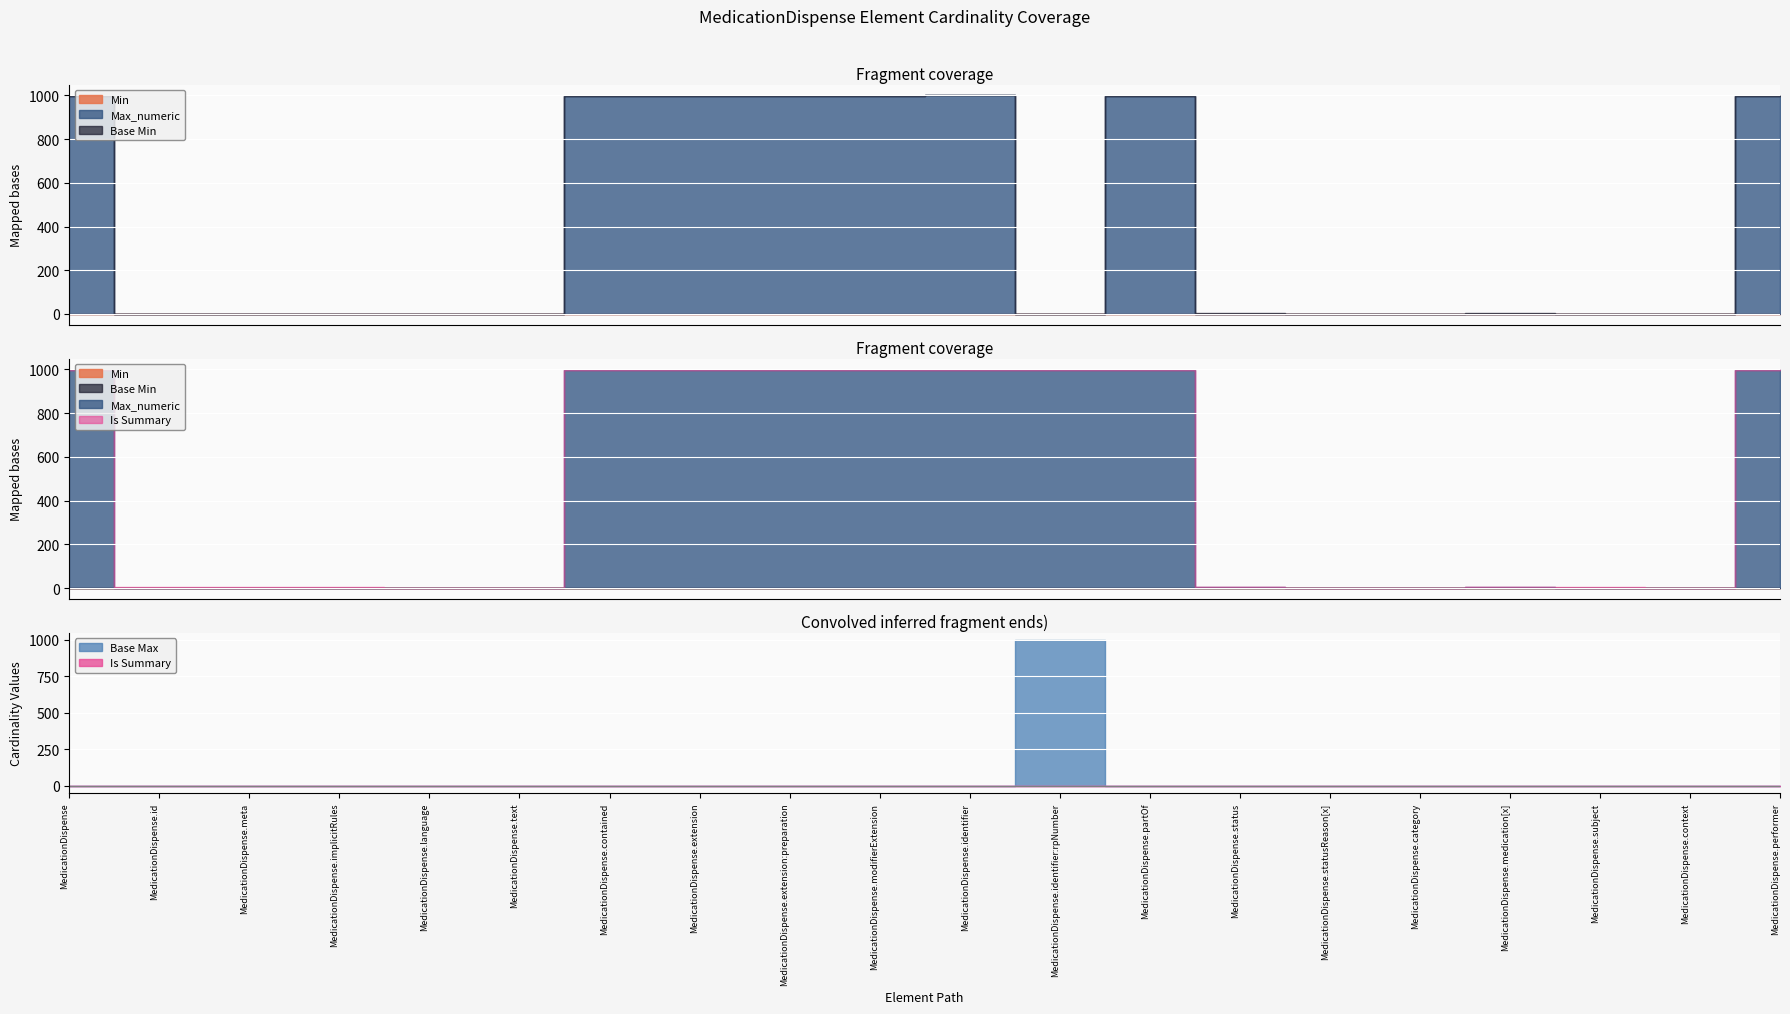

What is the value of the Min point at the 17th from the left?

1